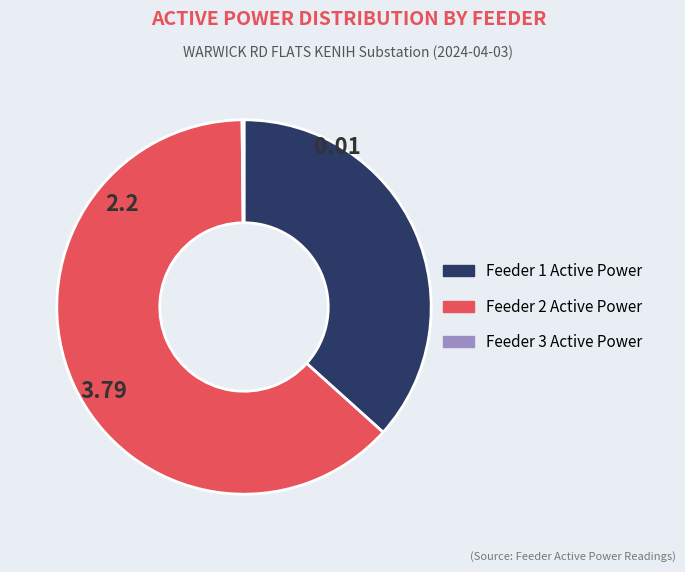

Which slice represents more than half of the pie?

Feeder 2